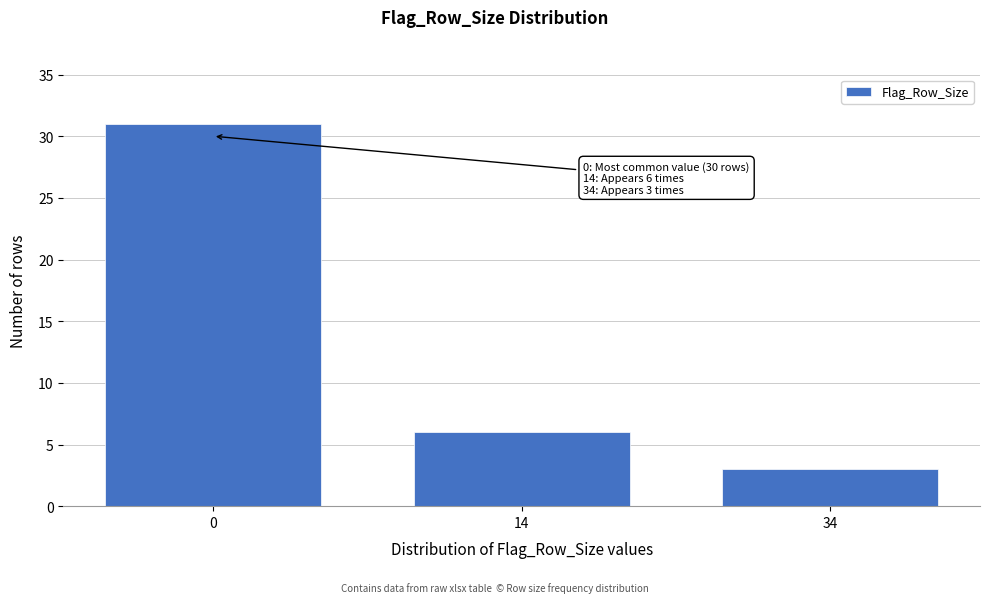

Reading left to right, list all the values displayed in this chart.

31	6	3